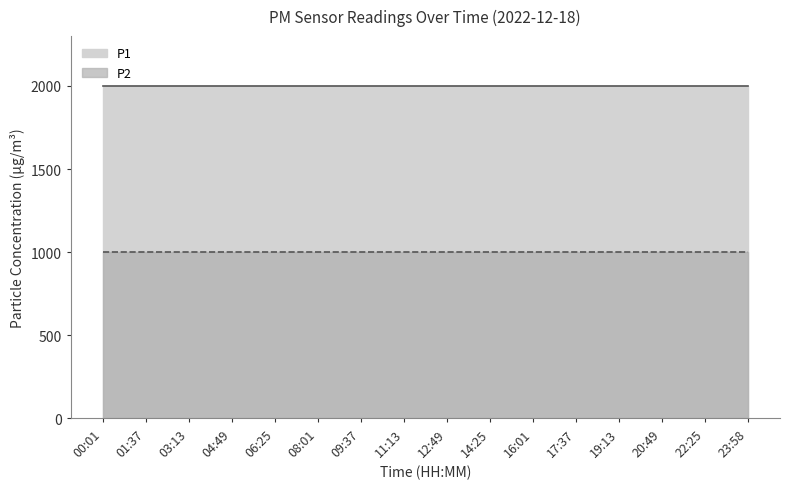

True or false: P2 has a value of 528.7 at 19:13.

False